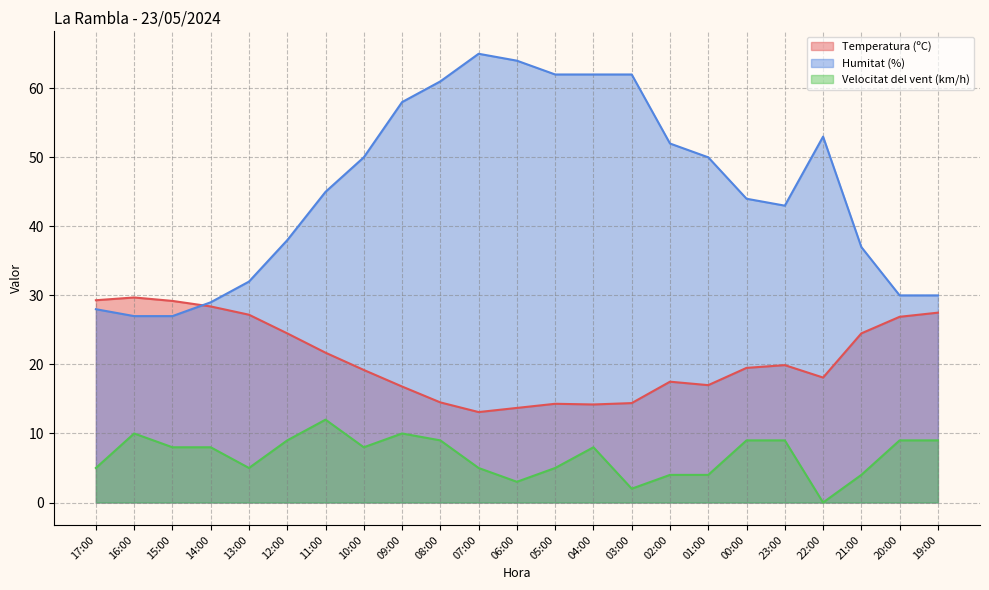

True or false: Humitat (%) and Velocitat del vent (km/h) intersect in this chart.

False